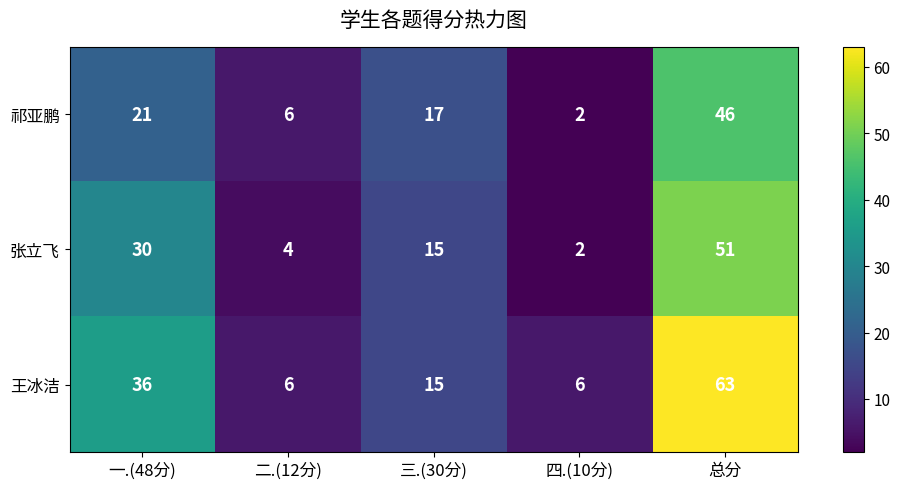

Reading left to right, extract all data points from this chart.

祁亚鹏: 一.(48分)=21	二.(12分)=6	三.(30分)=17	四.(10分)=2	总分=46
张立飞: 一.(48分)=30	二.(12分)=4	三.(30分)=15	四.(10分)=2	总分=51
王冰洁: 一.(48分)=36	二.(12分)=6	三.(30分)=15	四.(10分)=6	总分=63